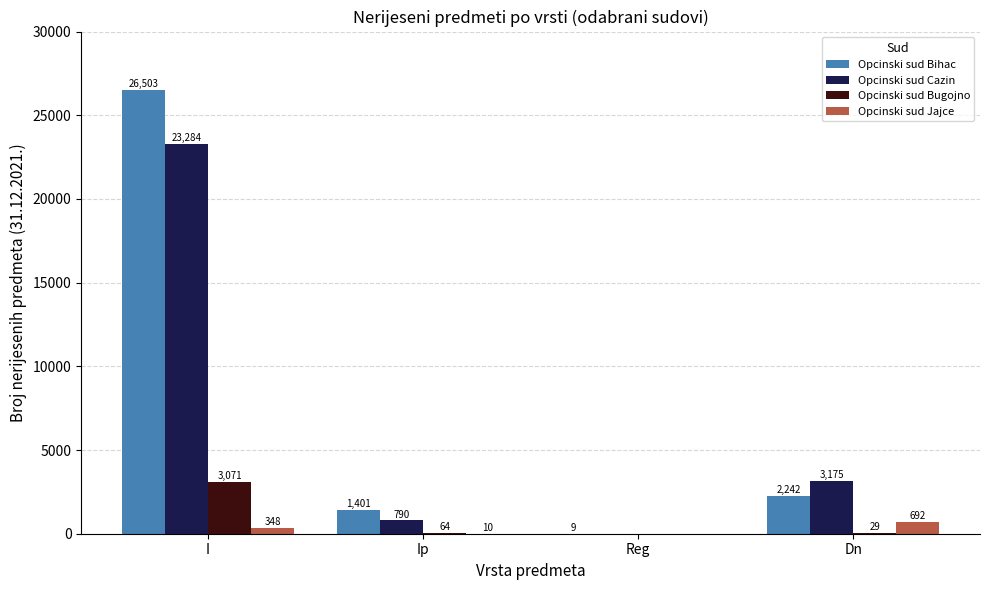

Which series has the largest range (max minus min)?

Opcinski sud Bihac